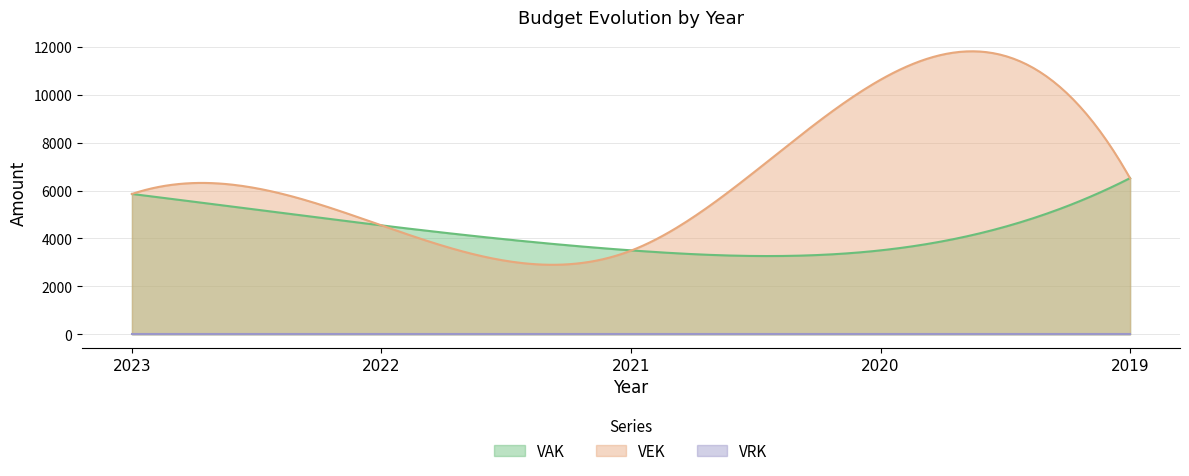

At which category is the sum across all series the highest?

2020